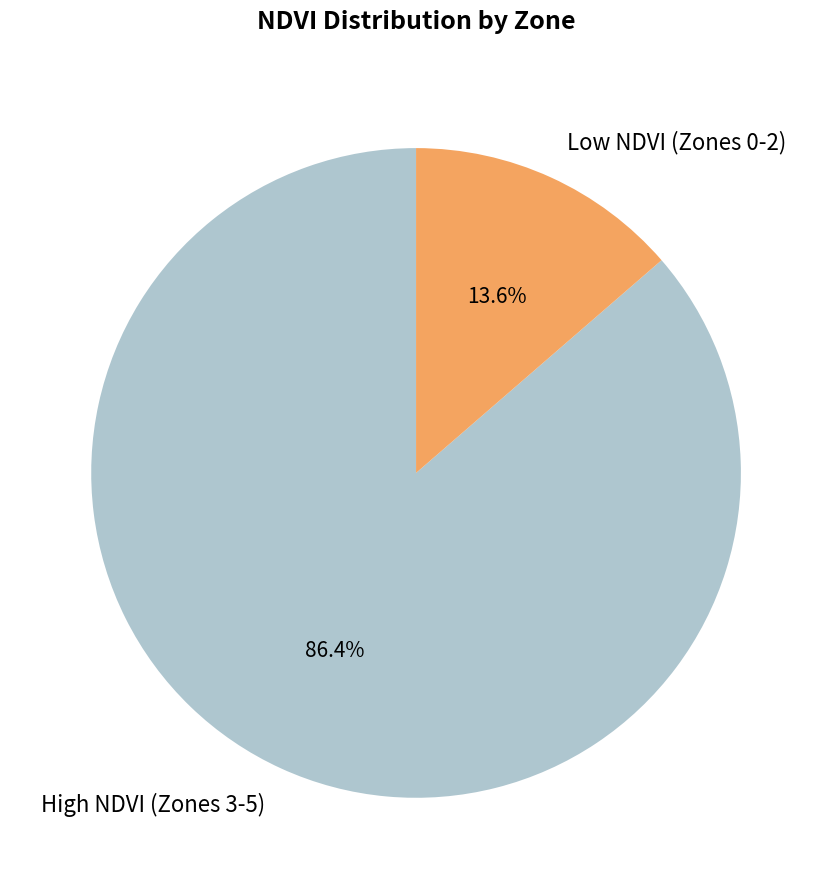

Which slice is the largest?

High NDVI (Zones 3-5)